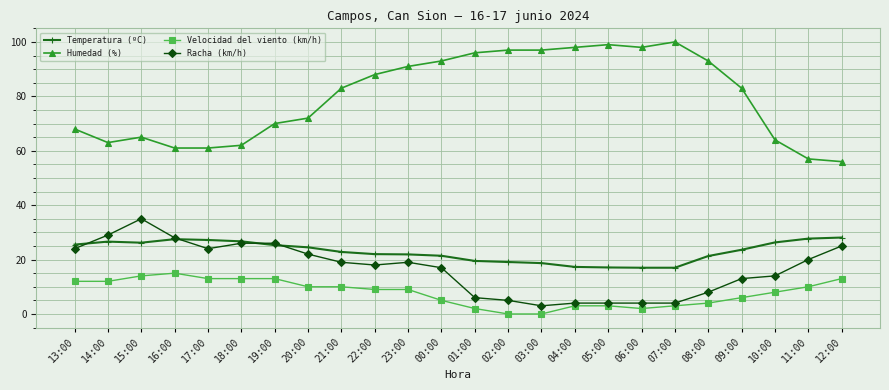

At which category does Racha (km/h) reach its first local peak?

15:00